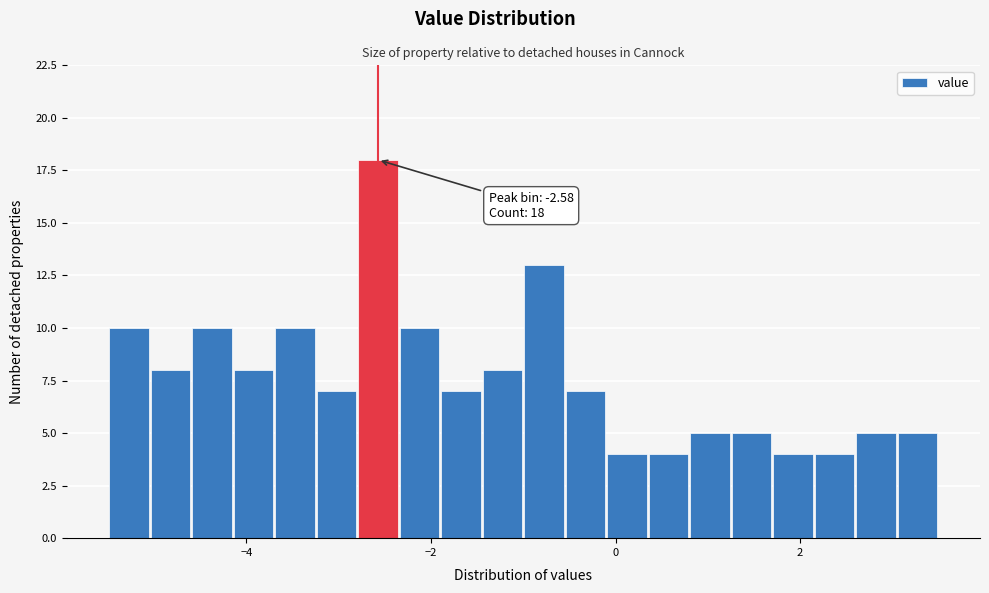

Read against the x-axis, roughly where is the centre of the tallest bar?

-2.6